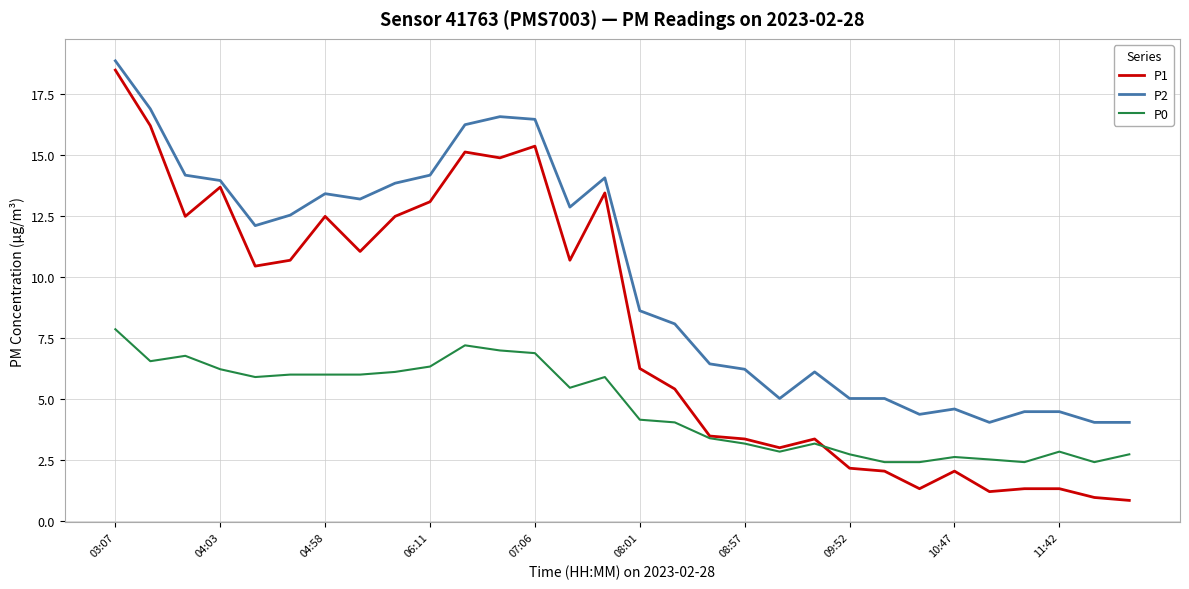

What is the difference between the maximum and second lowest values in the P2 series?

14.8